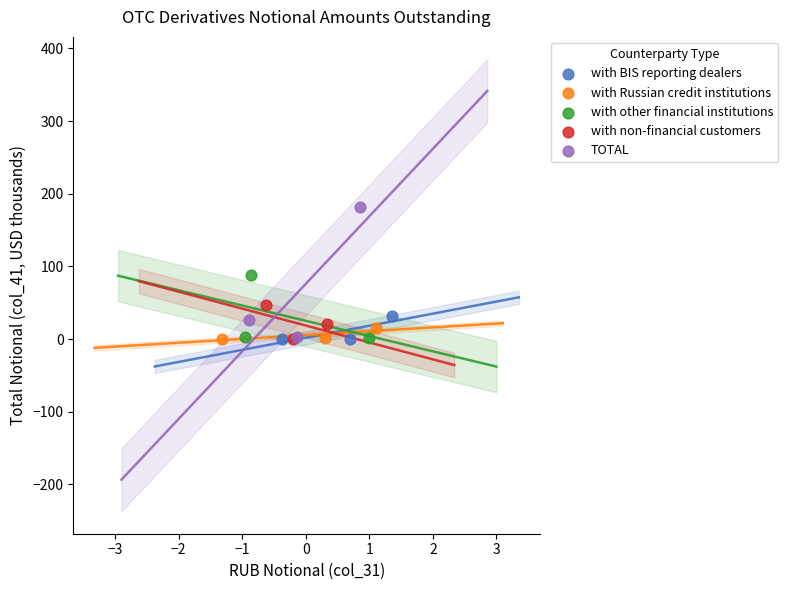

Which series has the widest spread of Y values?

TOTAL